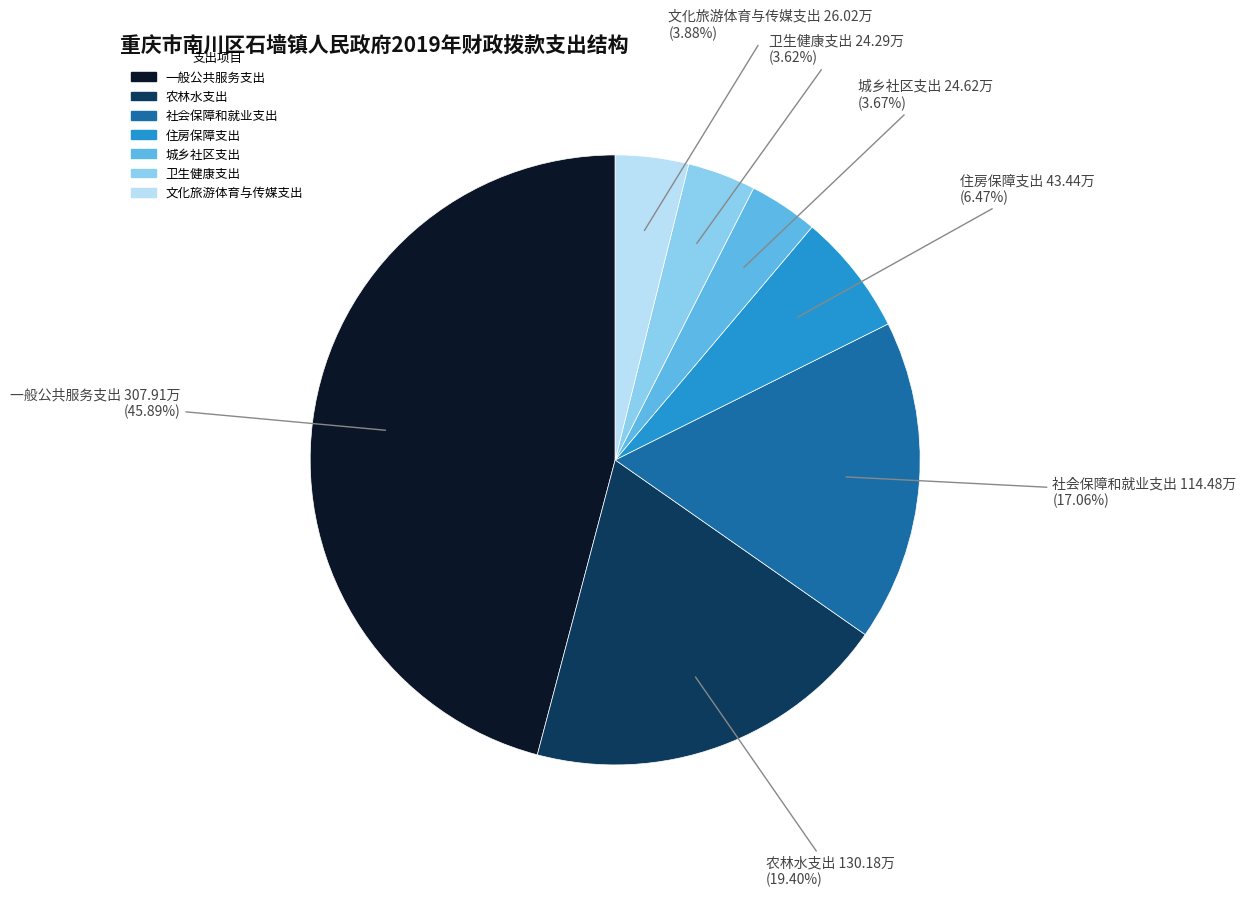

To the nearest percent, what portion does 农林水支出 represent?

19%